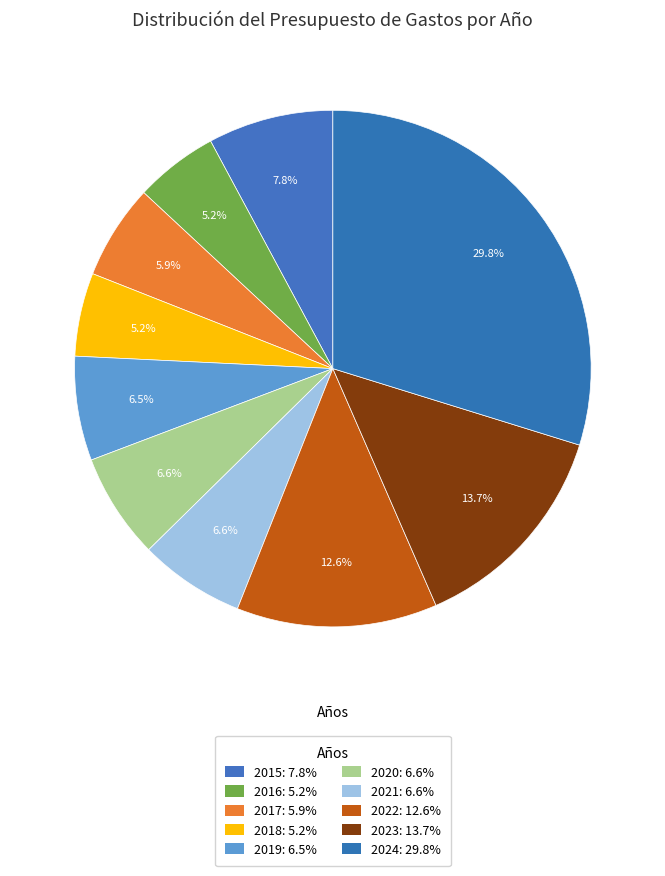

What is the total percentage of 2022 and 2021?

19.2%